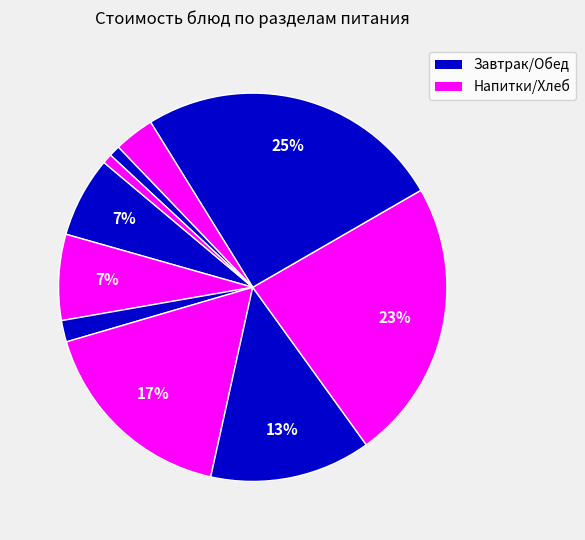

How many segments does this pie chart have?

10